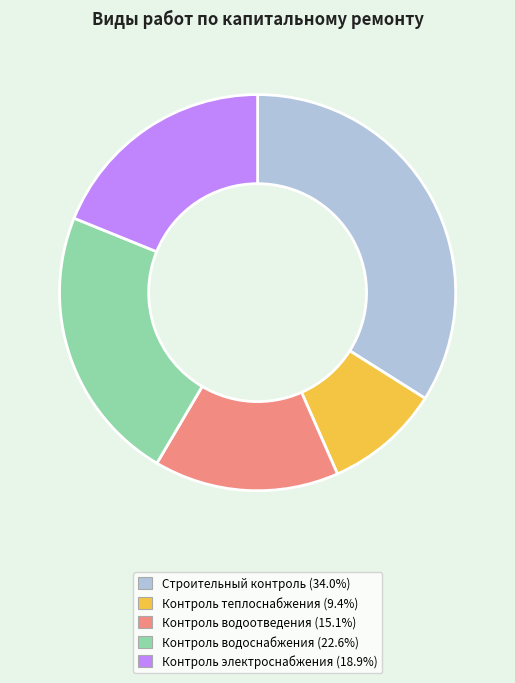

Is there any slice that represents more than half of the pie?

No